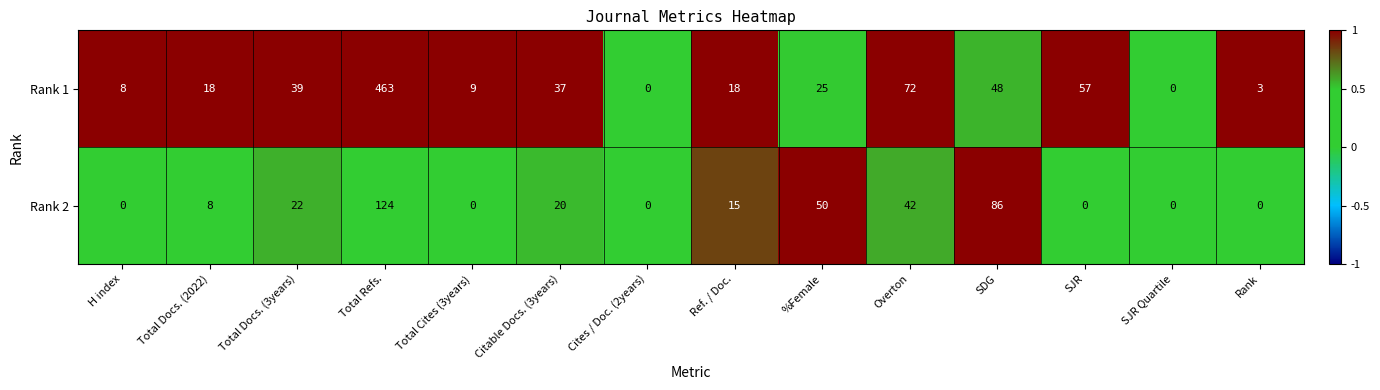

Reading right to left, list all the values displayed in this chart.

Rank 1: 3	0	57	48	72	25	18	0	37	9	463	39	18	8
Rank 2: 0	0	0	86	42	50	15	0	20	0	124	22	8	0